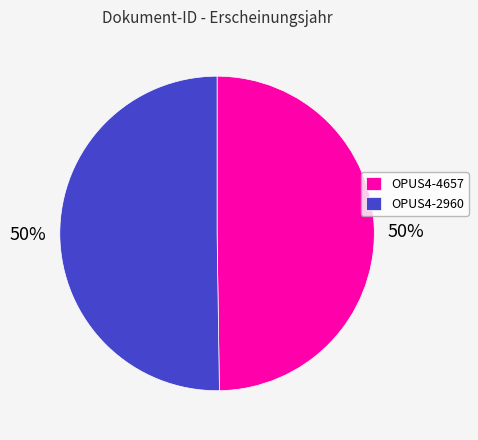

Combined, do OPUS4-4657 and OPUS4-2960 account for over 50%?

Yes